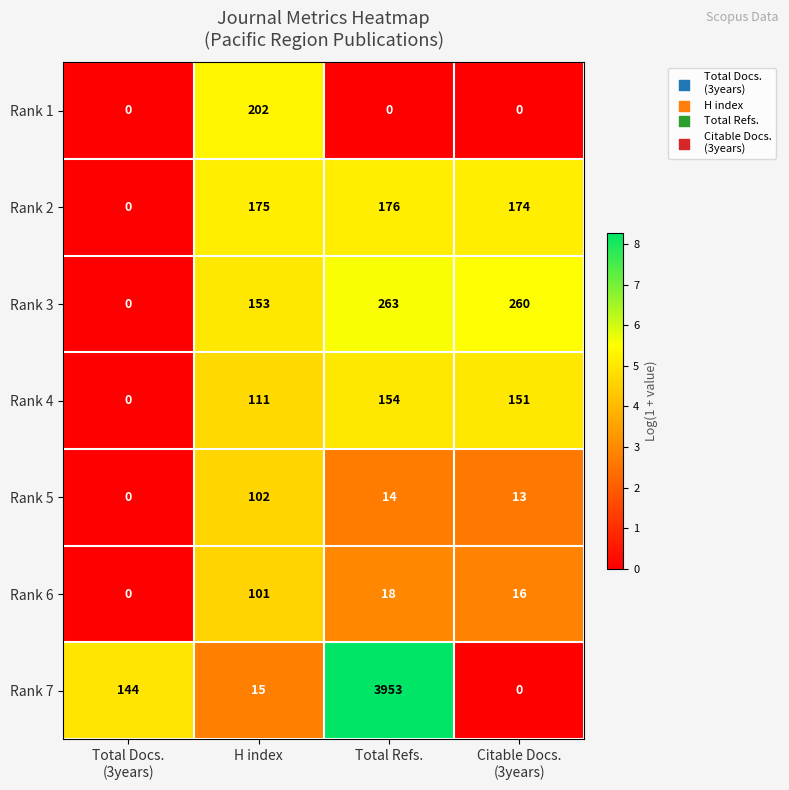

At which category is the sum across all series the highest?

Total Refs.